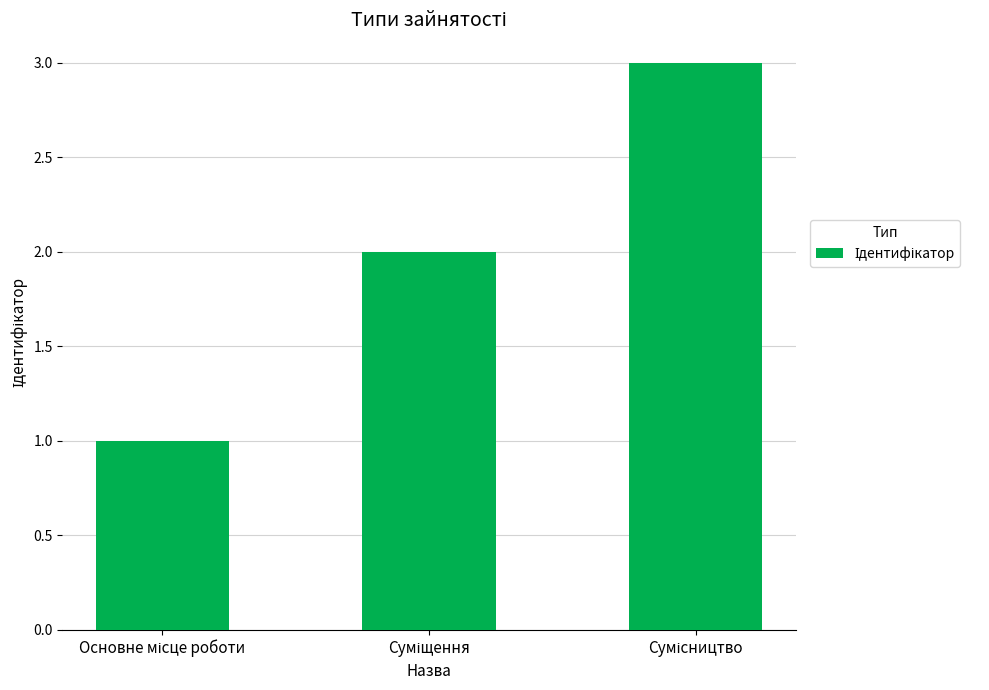

What is the greatest value displayed?

3